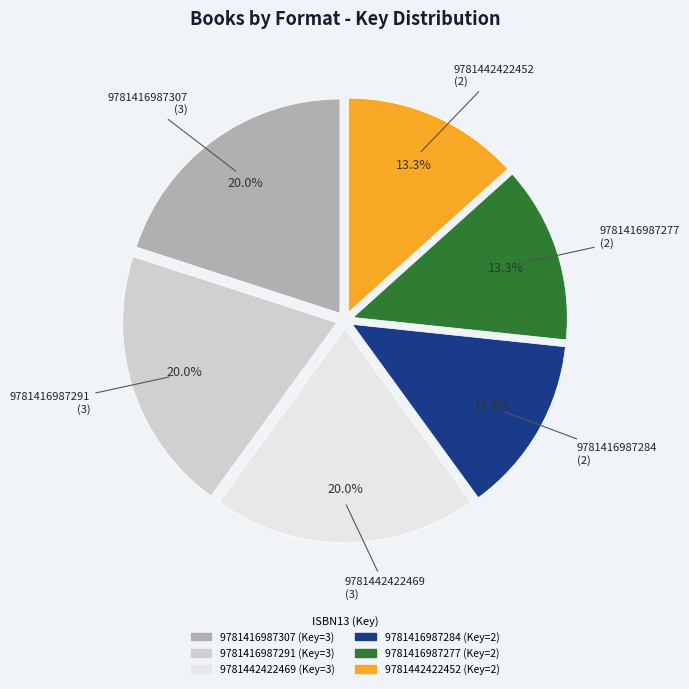

To the nearest percent, what is the combined percentage of 9781442422452 and 9781442422469?

33%